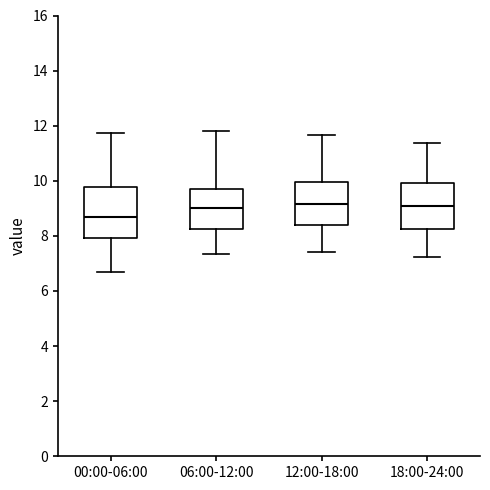

Where does the upper whisker of the box for 18:00-24:00 end on the y-axis? The values are not printed on the chart, so give them approximately, as read against the axis.

11.4